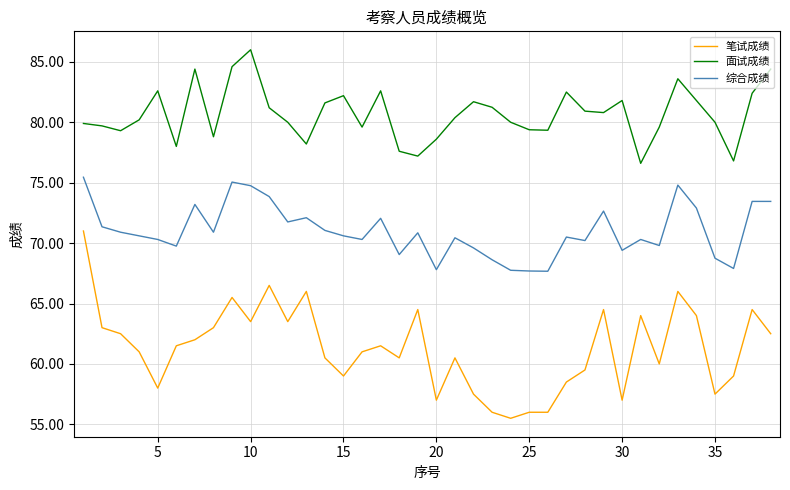

What are all the series names shown in the legend?

笔试成绩, 面试成绩, 综合成绩